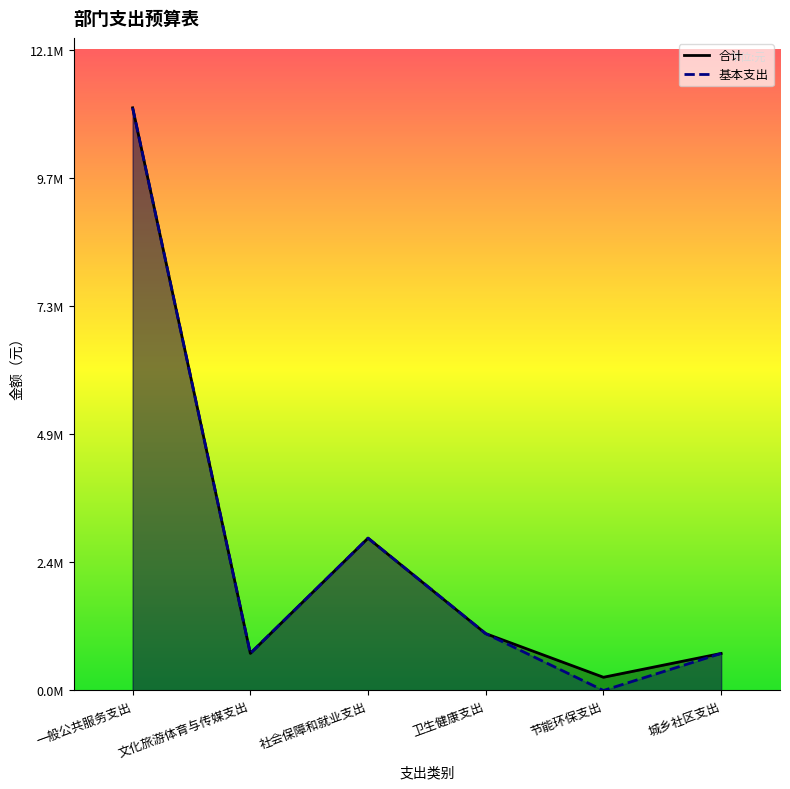

Reading left to right, what are all the values shown in this chart?

合计_line: 一般公共服务支出=11024761.0	文化旅游体育与传媒支出=702358.6	社会保障和就业支出=2882651.1	卫生健康支出=1075624.7	节能环保支出=250000.0	城乡社区支出=700724.4
基本支出_line: 一般公共服务支出=11024761.0	文化旅游体育与传媒支出=702358.6	社会保障和就业支出=2882651.1	卫生健康支出=1075624.7	节能环保支出=0.0	城乡社区支出=700724.4